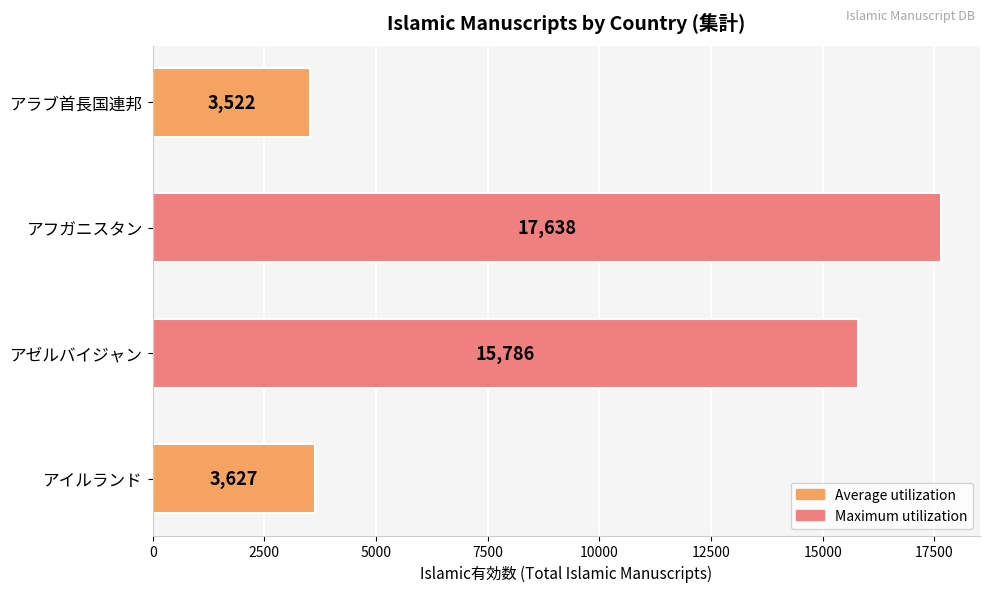

What is the sum of all values?

40573